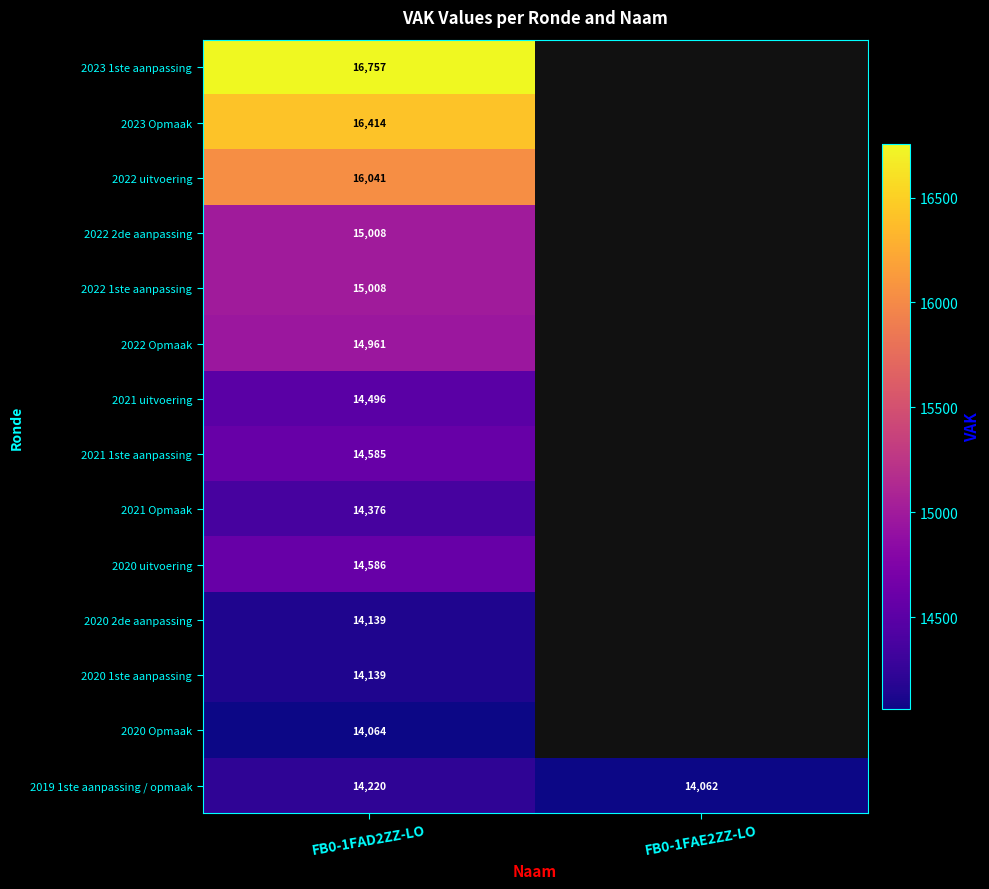

Is it true that 2020 uitvoering equals 24185 at FB0-1FAD2ZZ-LO?

False